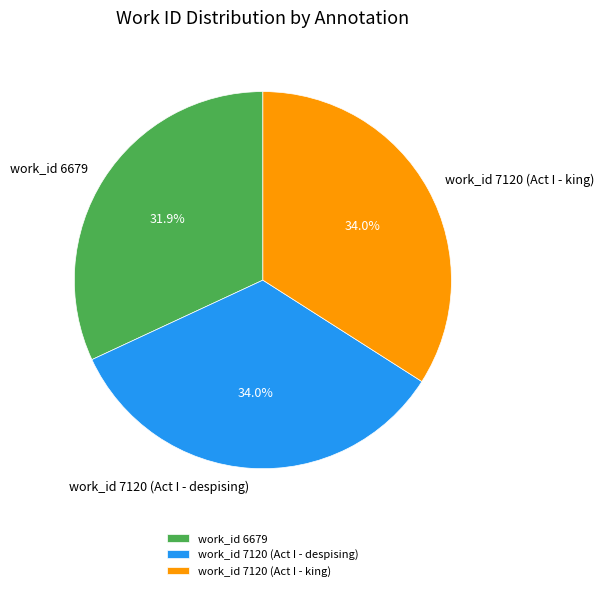

The work_id 6679 slice represents 25% of the pie. True or false?

False